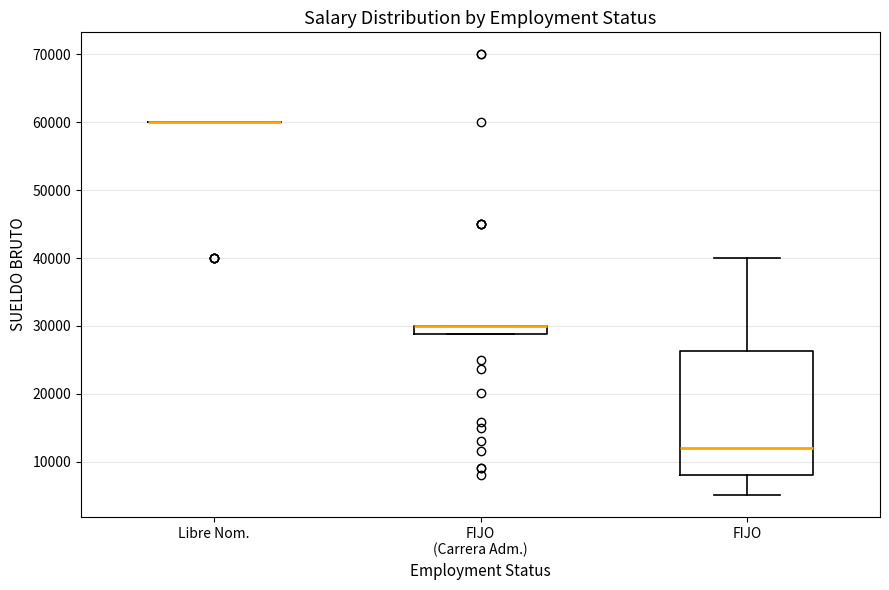

Which box is the tallest, from its lower edge to its upper edge?

FIJO